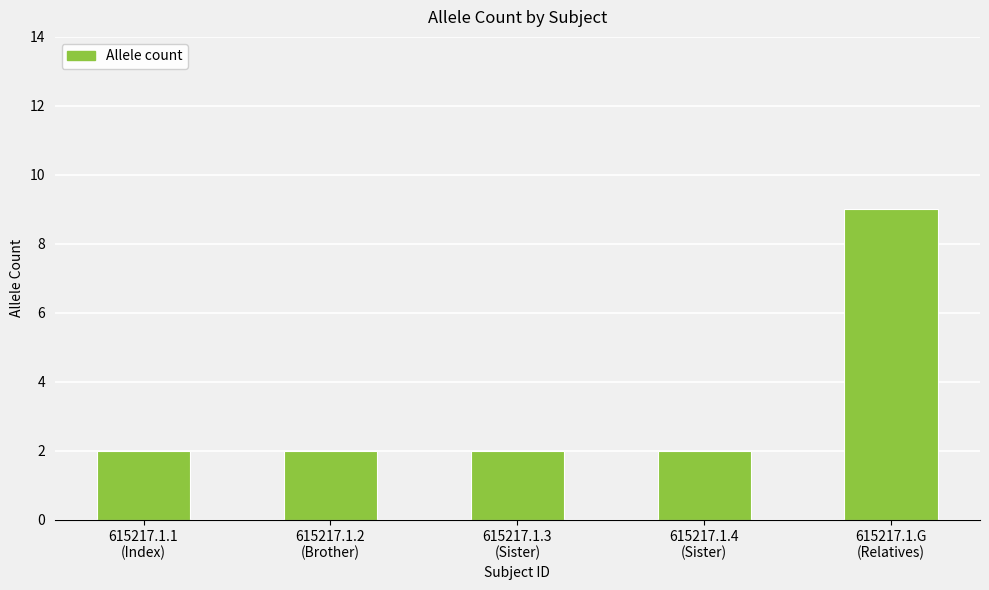

The chart shows a value of 3 at 615217.1.4
(Sister). True or false?

False